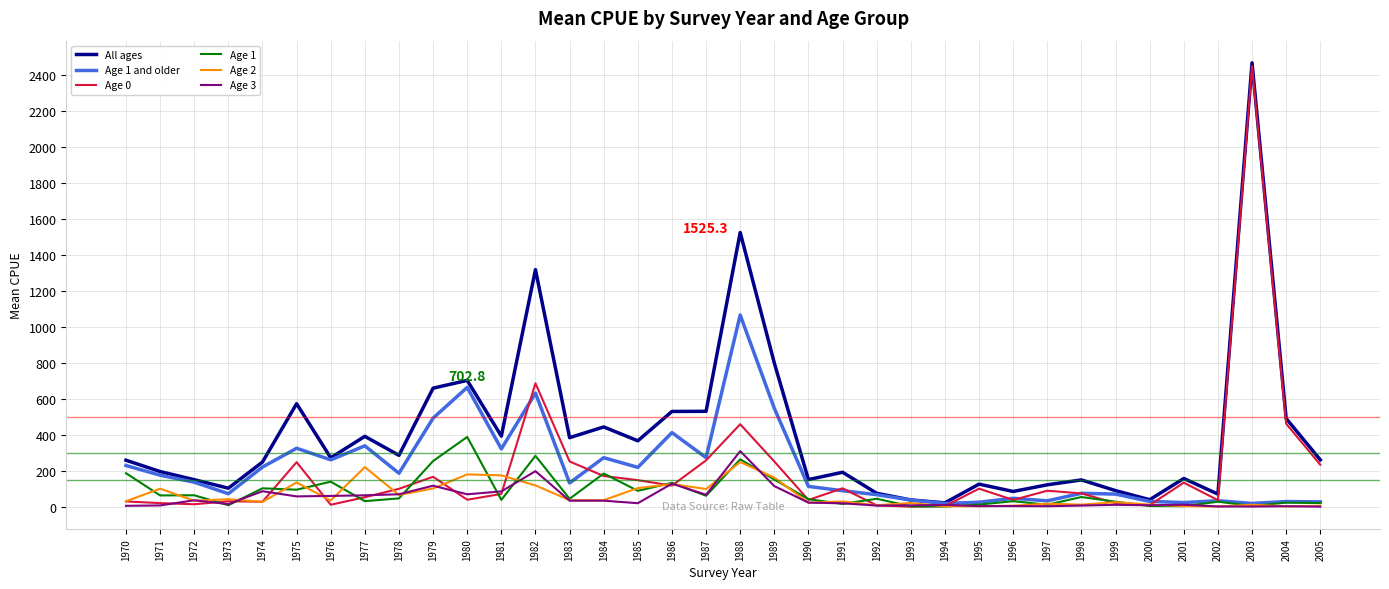

Which series changed the most between 1972 and 1989?

All ages